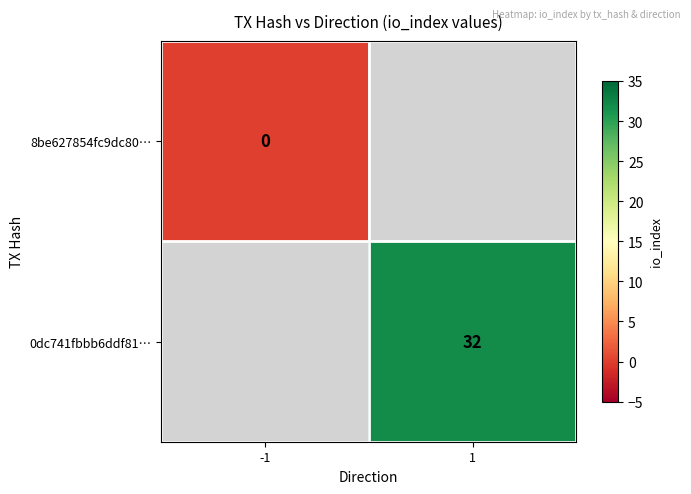

True or false: 0dc741fbbb6ddf81… has a value of 32 at 1.

True